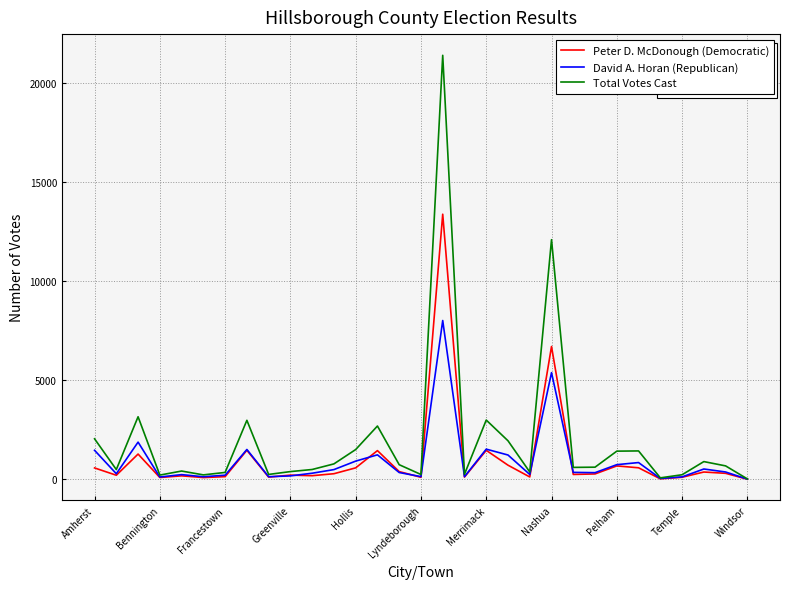

Rank the series by their maximum value, from highest to lowest.

Total Votes Cast, Peter D. McDonough (Democratic), David A. Horan (Republican)